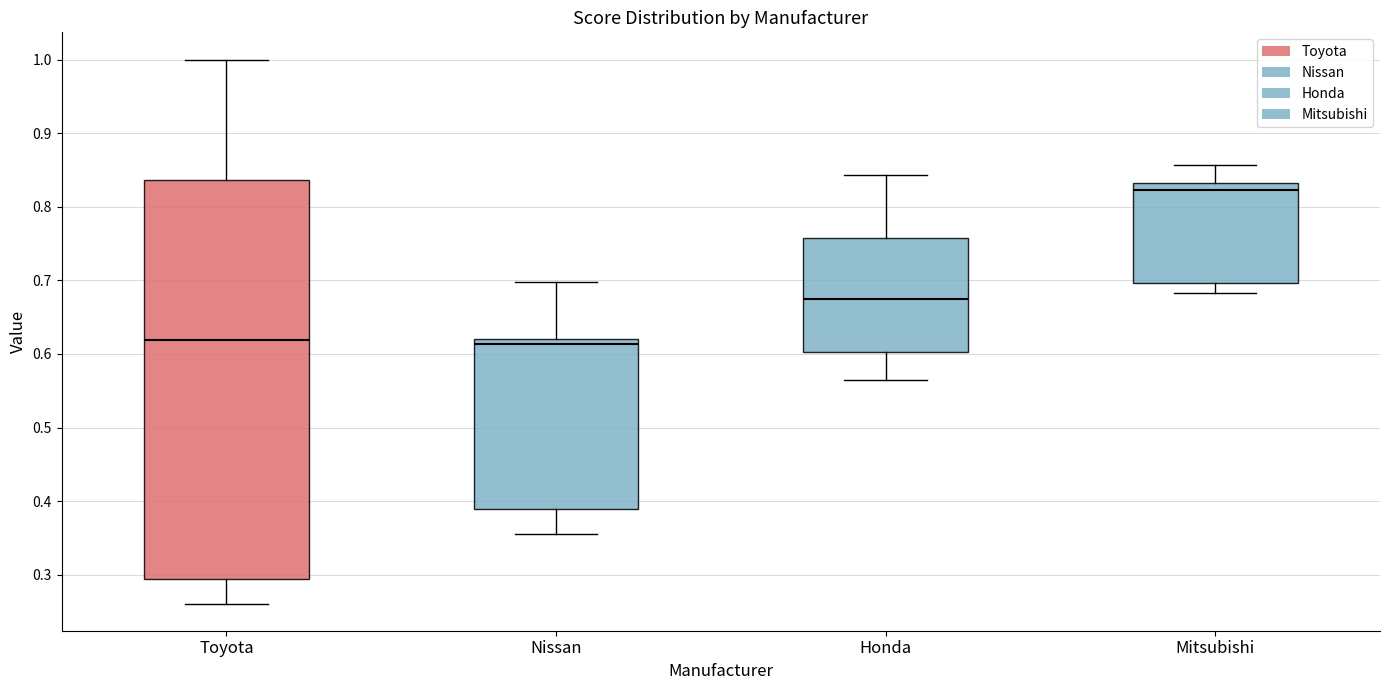

Where is the upper edge of the box for Nissan on the y-axis? The values are not printed on the chart, so give them approximately, as read against the axis.

0.62